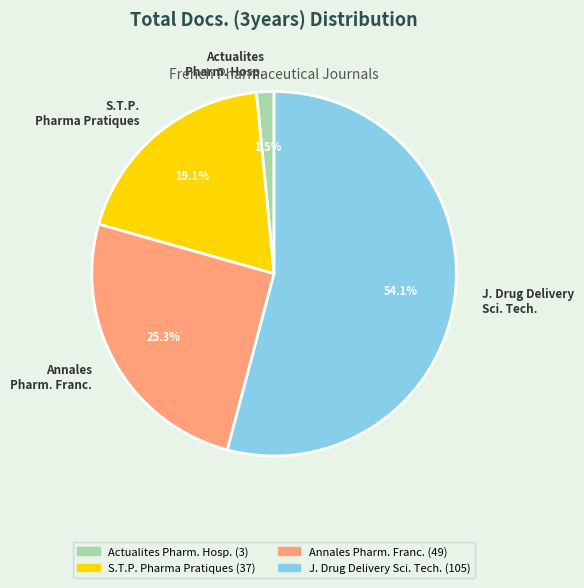

How many segments does this pie chart have?

4